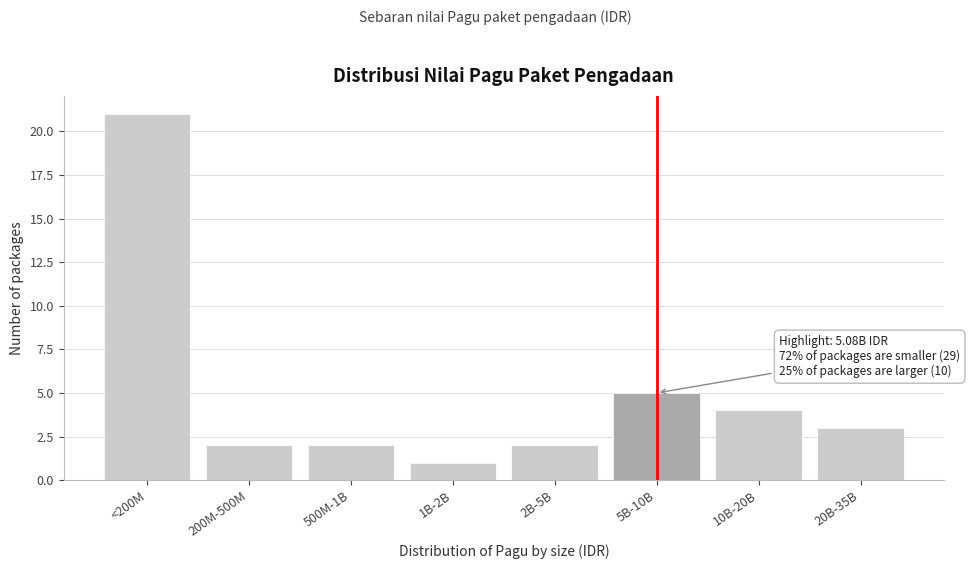

Reading left to right, what are all the values shown in this chart?

<200M=21	200M-500M=2	500M-1B=2	1B-2B=1	2B-5B=2	5B-10B=5	10B-20B=4	20B-35B=3